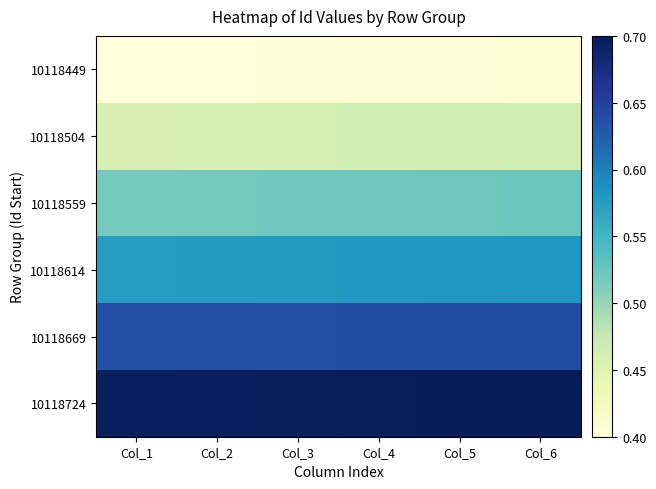

List the series in order of their overall mean, lowest first.

10118449, 10118504, 10118559, 10118614, 10118669, 10118724